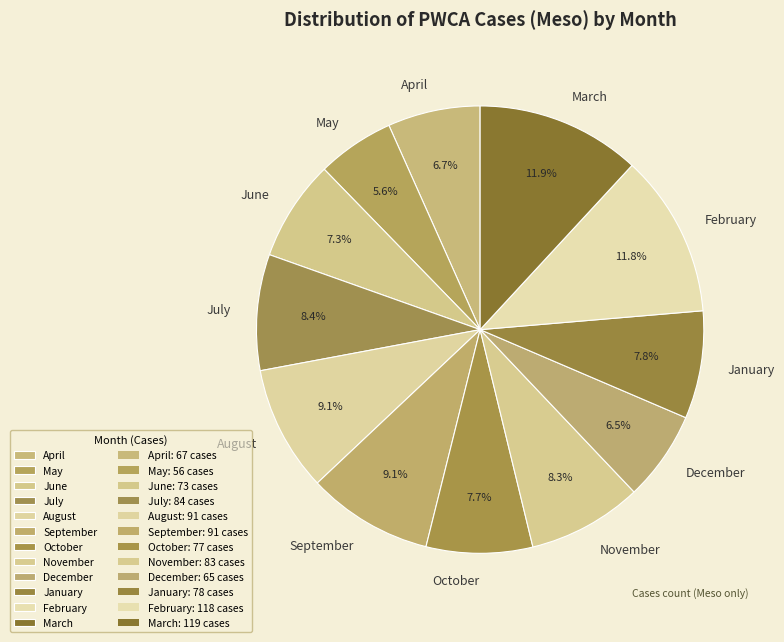

To the nearest percent, what is the average slice percentage?

8%